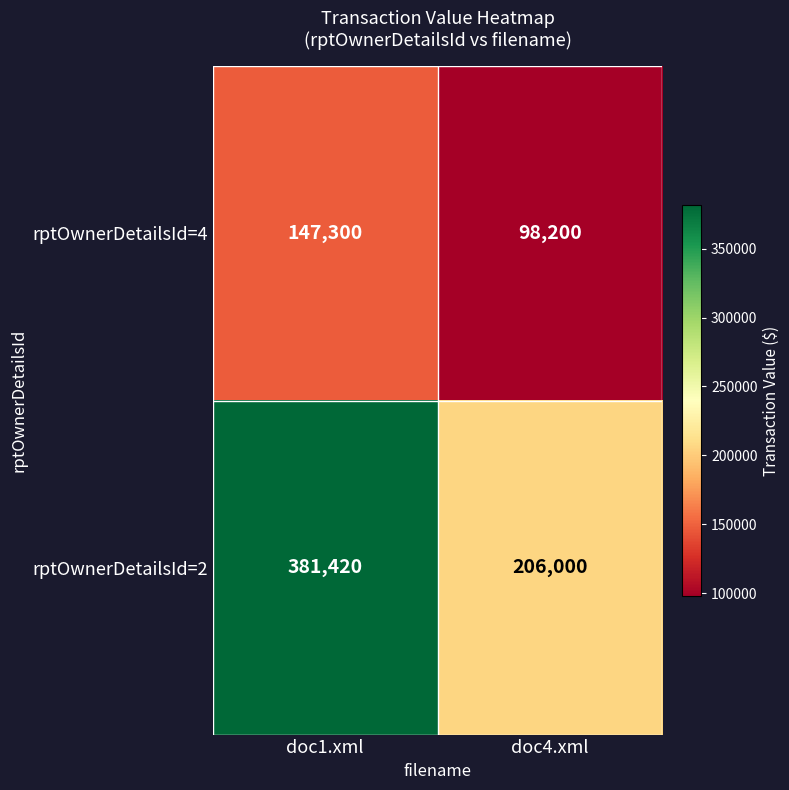

Is it true that rptOwnerDetailsId=4 equals 101730 at doc1.xml?

False